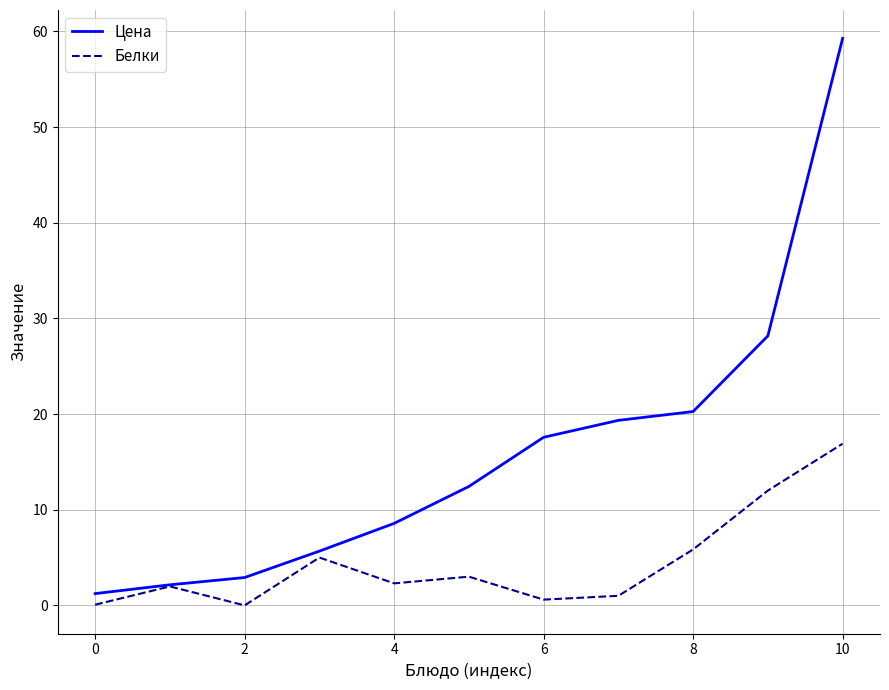

Which series has the largest range (max minus min)?

Цена